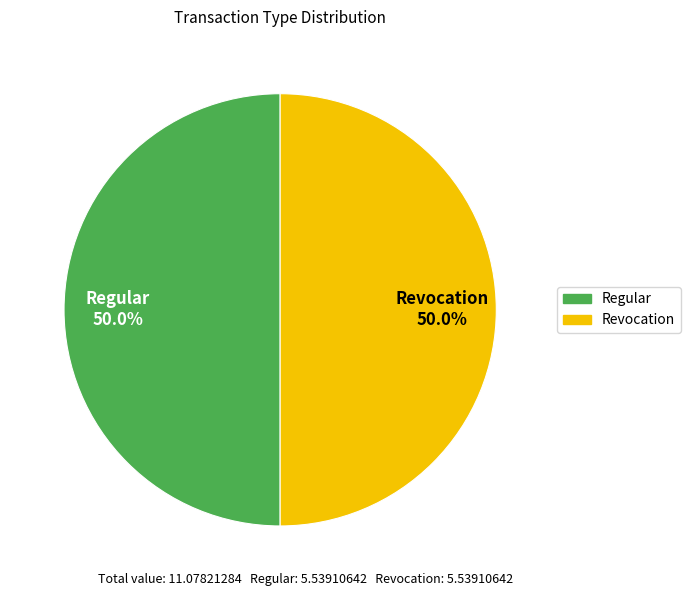

Approximately how many times larger is the value at Revocation compared to Regular?

1.0